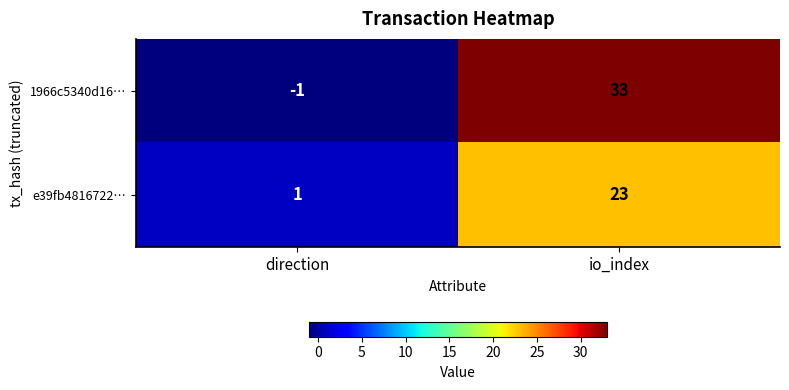

Where is 1966c5340d16… nearest to the value 16?

direction